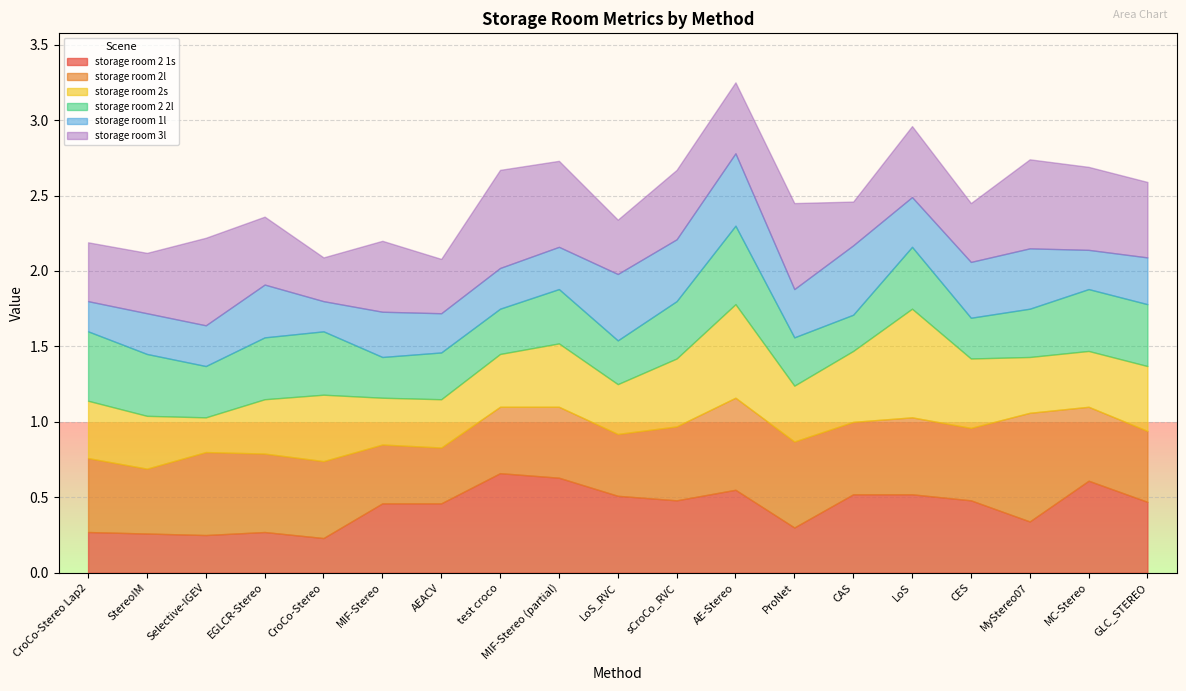

At which category does storage room 3l reach its first local valley?

CroCo-Stereo